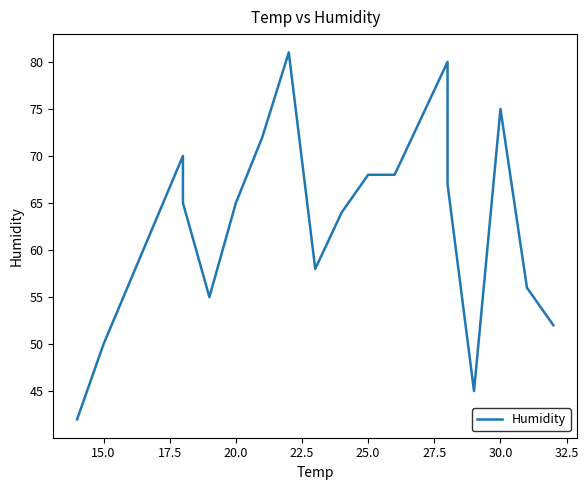

True or false: the data has more than 2 interior local peaks.

True